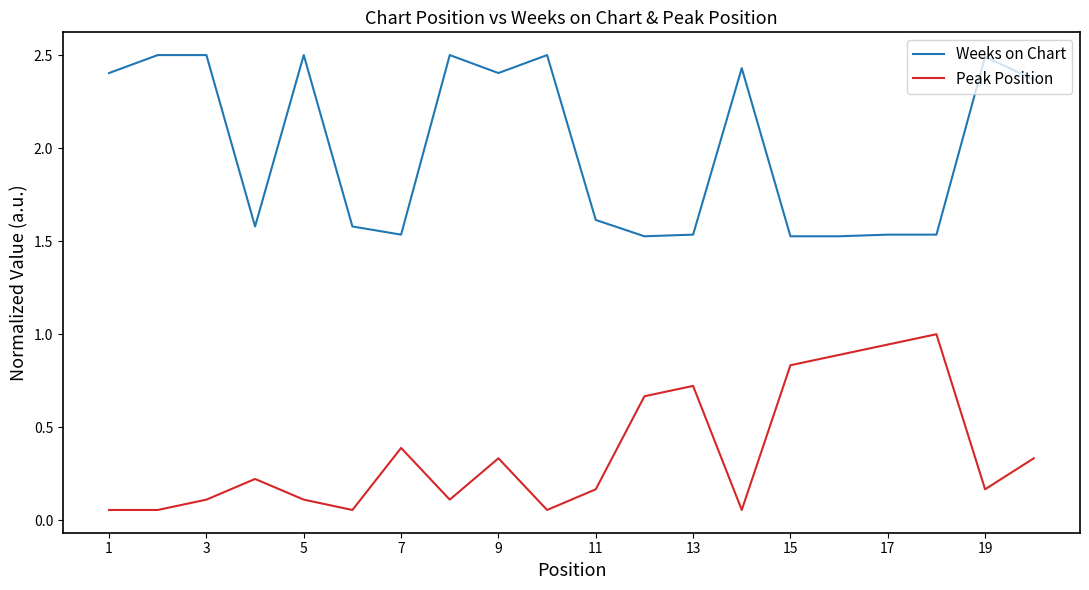

What is the greatest value displayed?

2.5